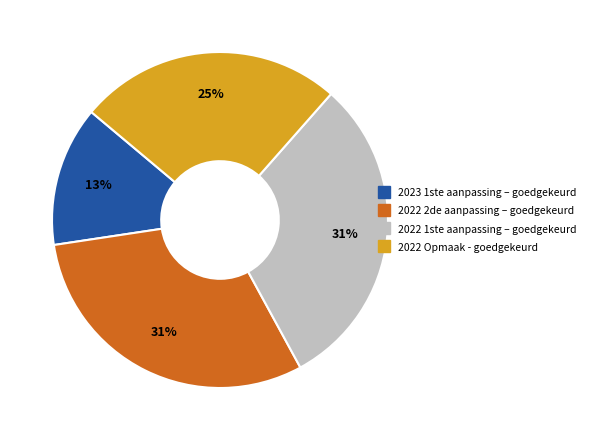

To the nearest percent, what is the average slice percentage?

25%